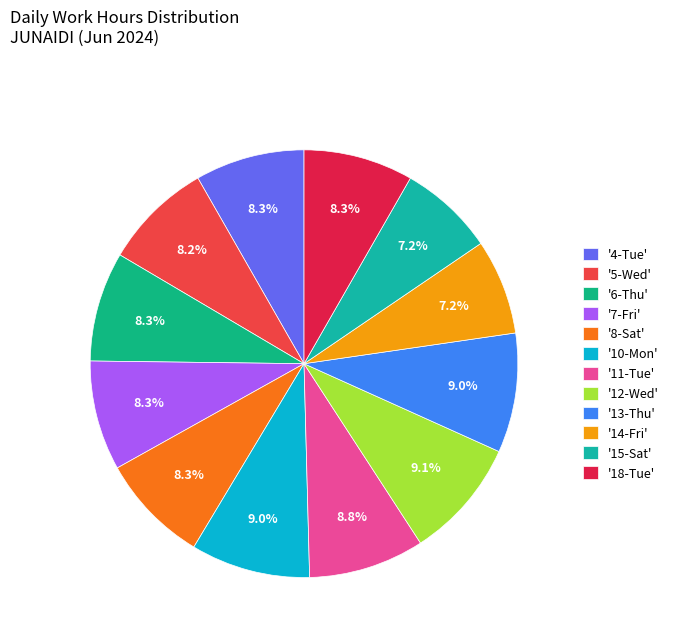

Count the number of slices in the pie.

12